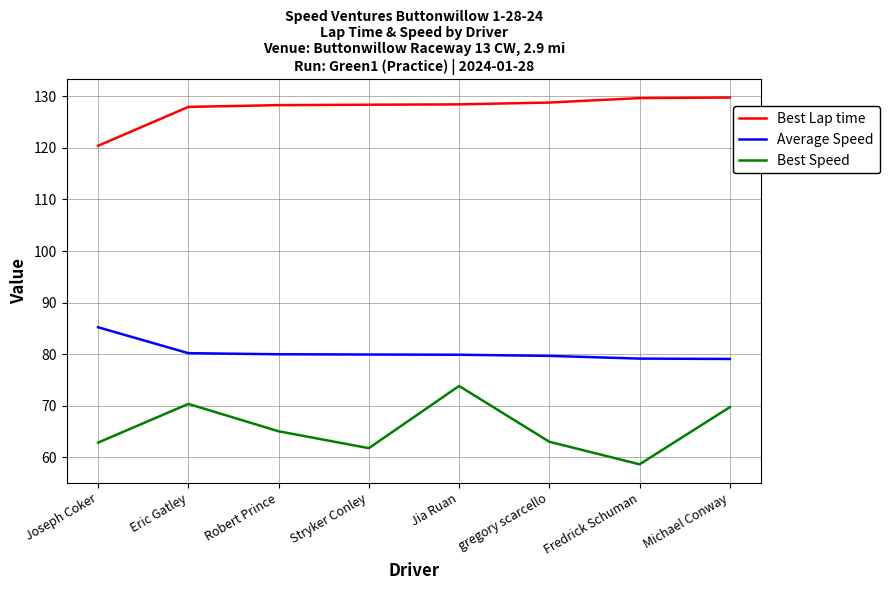

At how many categories does at least one series exceed 81?

8